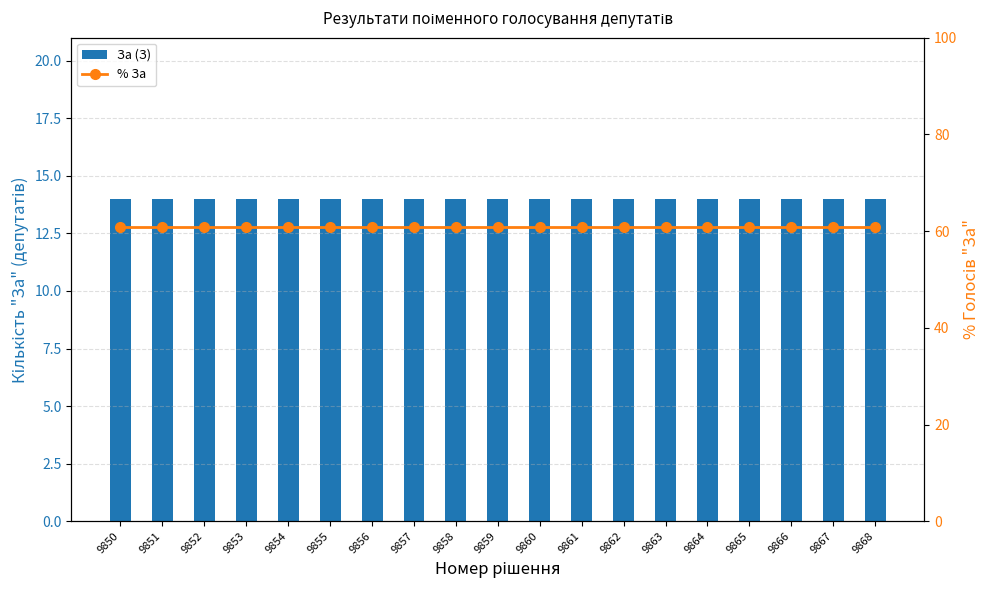

Reading right to left, list all the values displayed in this chart.

За (З): 14.0	14.0	14.0	14.0	14.0	14.0	14.0	14.0	14.0	14.0	14.0	14.0	14.0	14.0	14.0	14.0	14.0	14.0	14.0
% За: 60.9	60.9	60.9	60.9	60.9	60.9	60.9	60.9	60.9	60.9	60.9	60.9	60.9	60.9	60.9	60.9	60.9	60.9	60.9